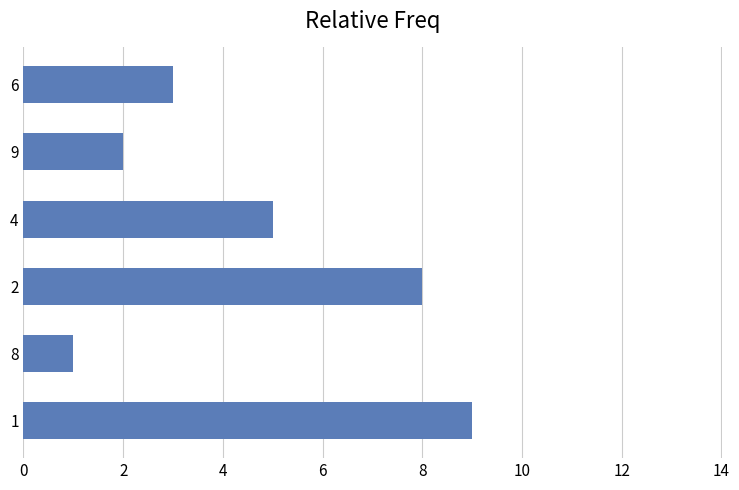

Reading bottom to top, list all the values displayed in this chart.

1=9	8=1	2=8	4=5	9=2	6=3